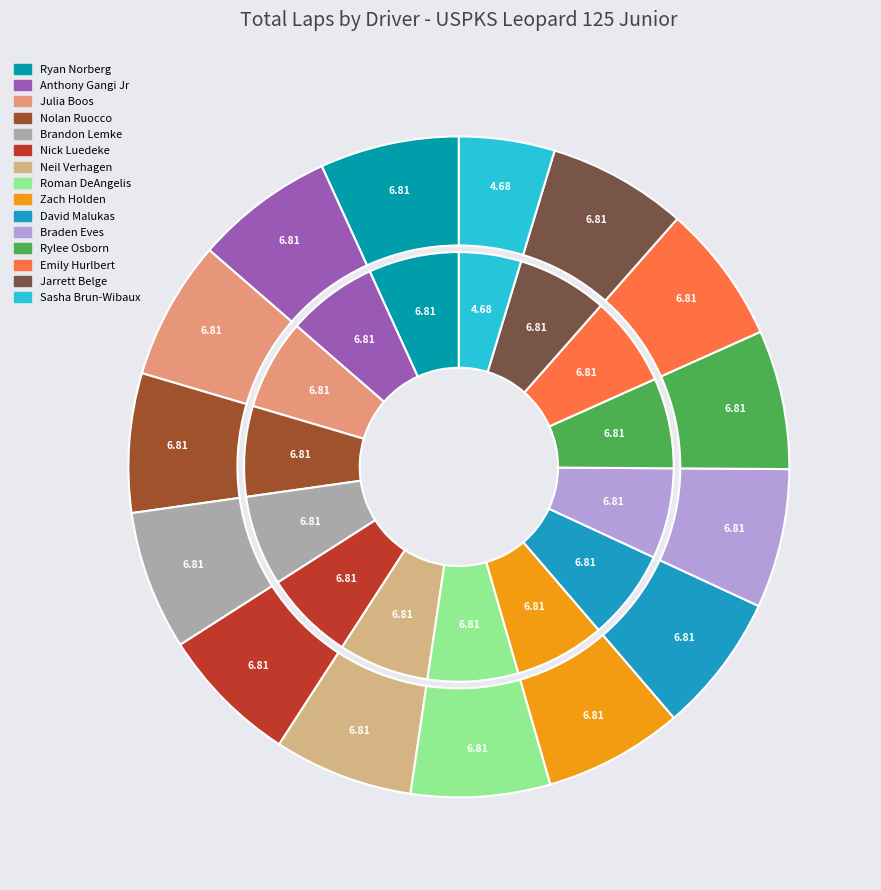

To the nearest percent, what is the combined percentage of Emily Hurlbert and Braden Eves?

14%